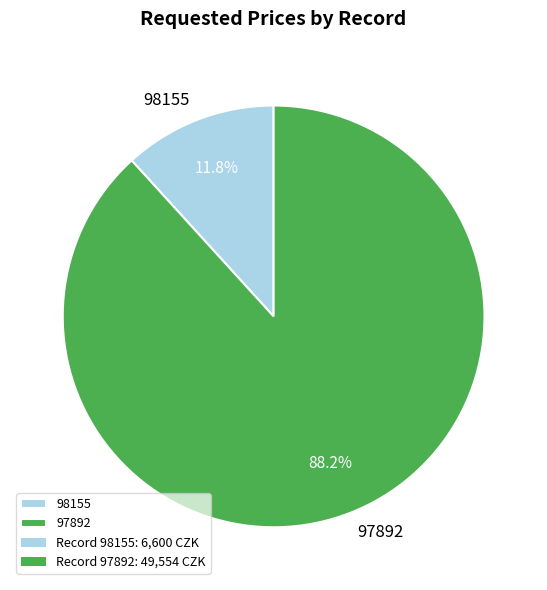

To the nearest percent, what is the combined percentage of 97892 and 98155?

100%